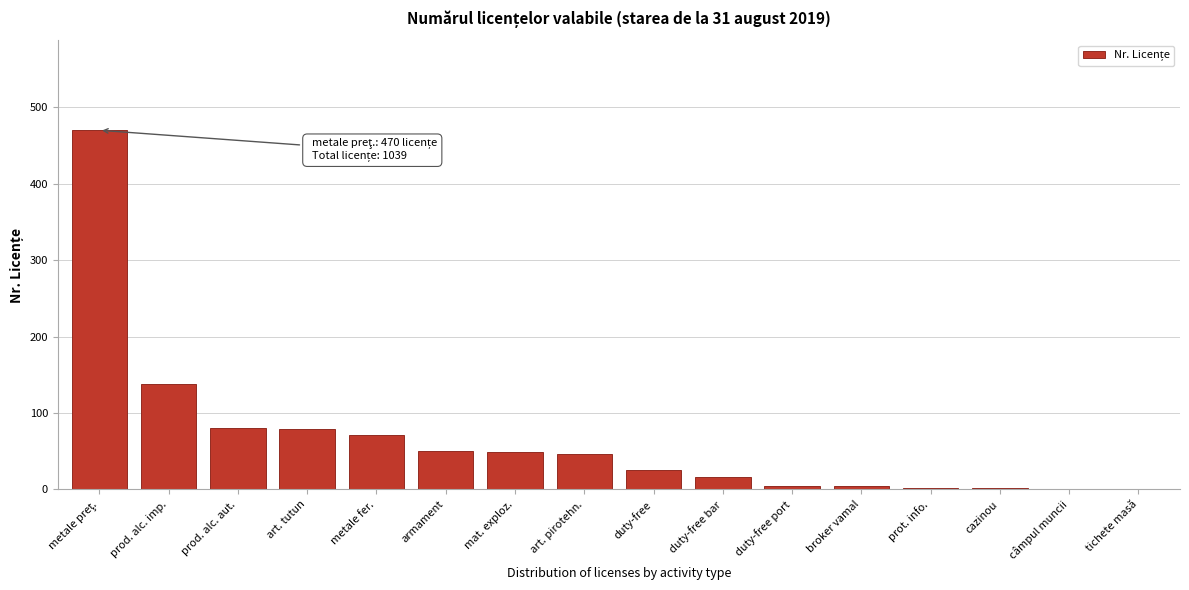

What is the maximum value shown in the chart?

470